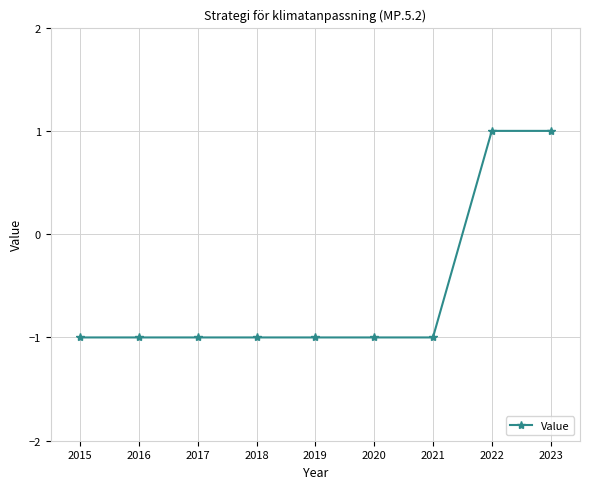

What is the greatest value displayed?

1